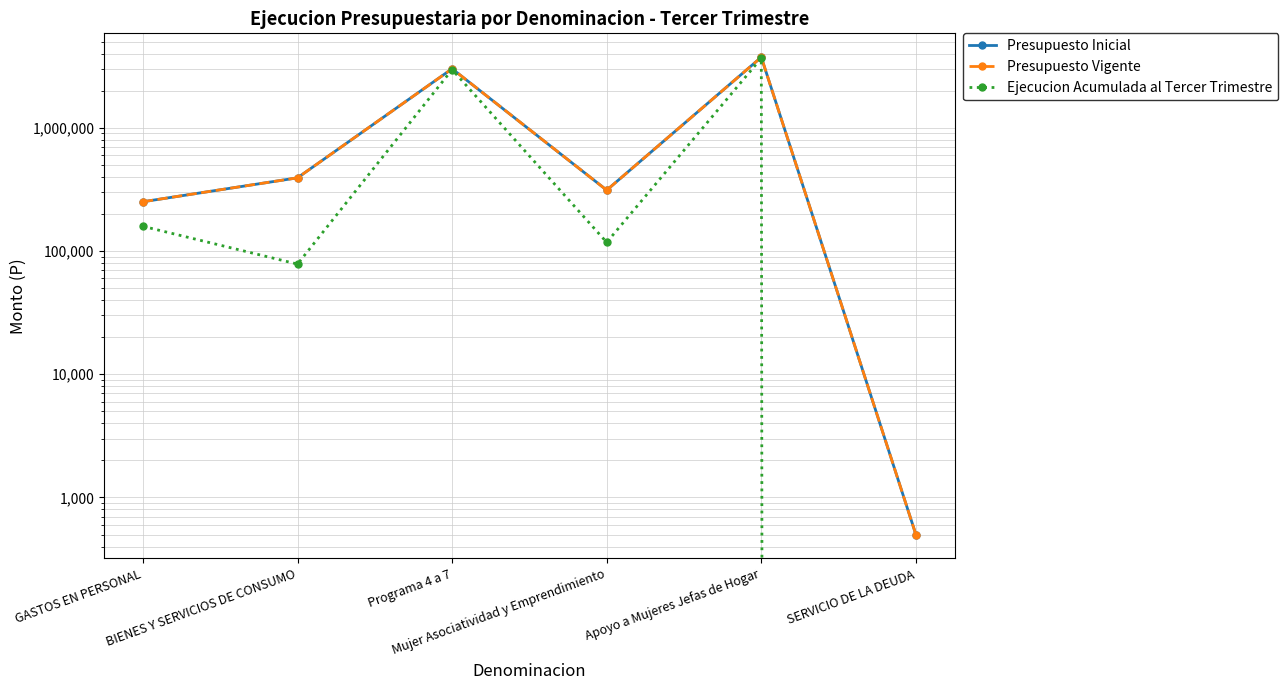

Which label corresponds to the smallest value in the chart?

SERVICIO DE LA DEUDA